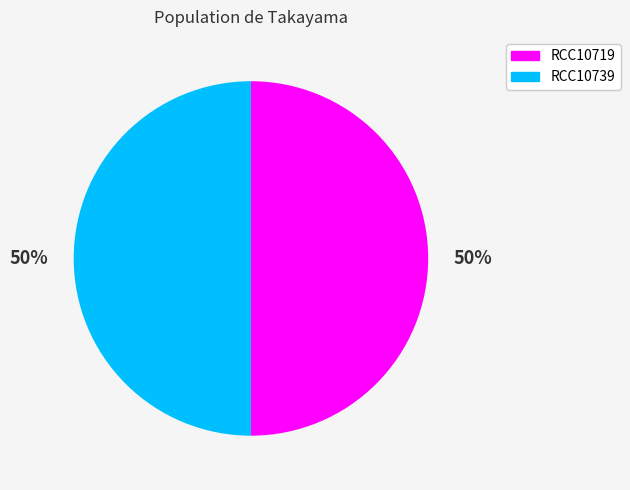

How many segments does this pie chart have?

2